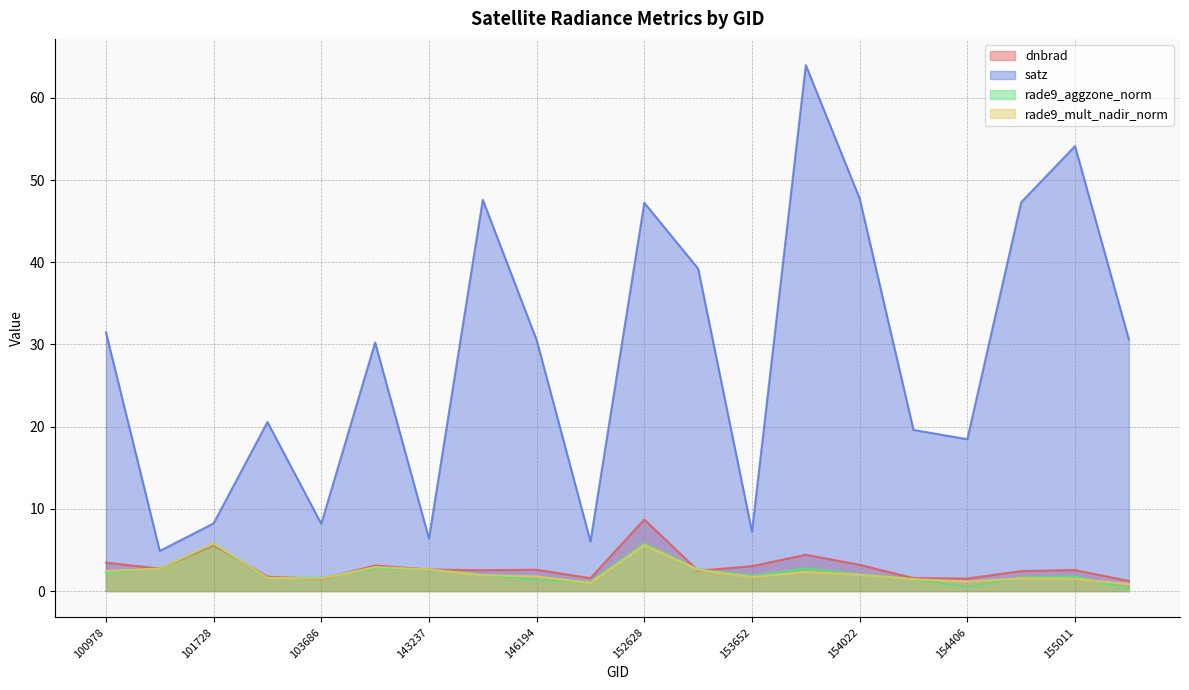

Rank the categories by rade9_mult_nadir_norm value from highest to lowest.

101728, 152628, 143043, 101102, 143237, 153371, 100978, 153840, 154022, 145028, 146194, 153652, 102352, 154607, 103686, 155011, 154213, 154406, 146385, 155191